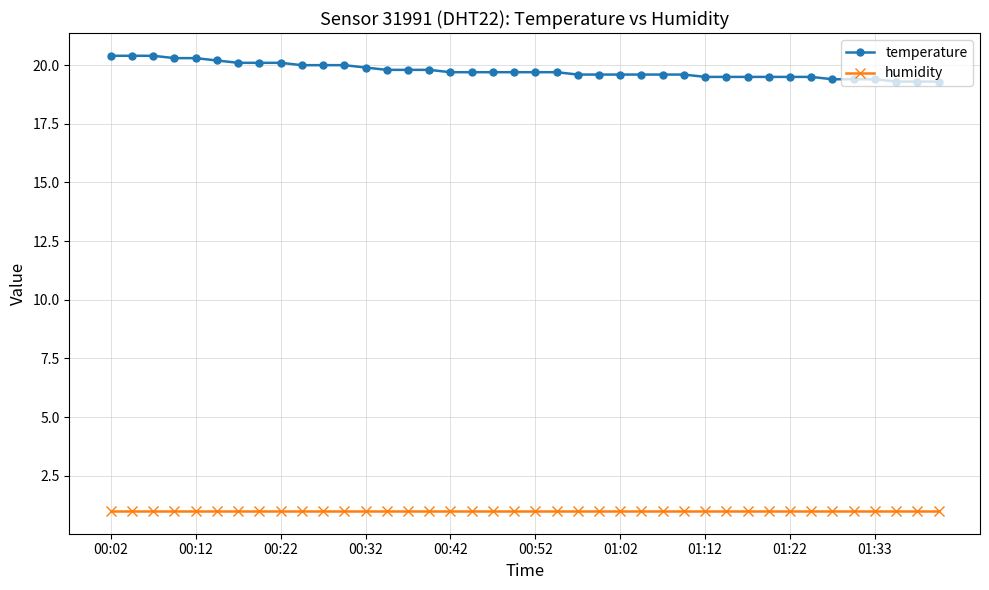

List the series in order of their peak value, highest first.

temperature, humidity